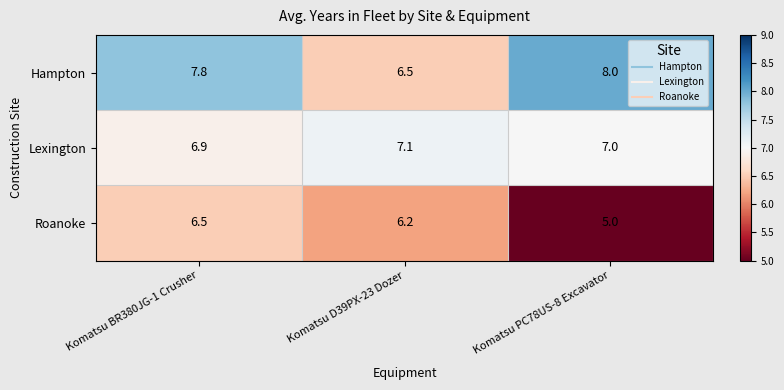

Where does the Lexington series first go above 7?

Komatsu D39PX-23 Dozer